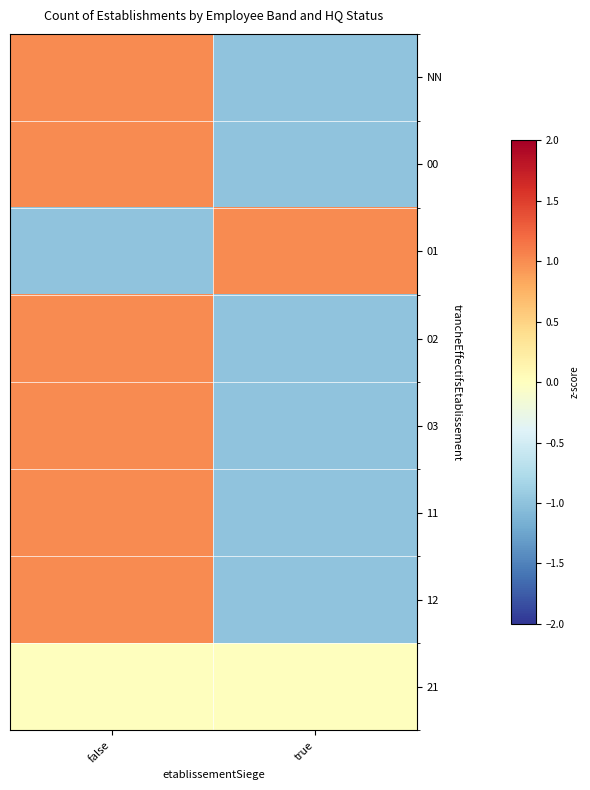

At how many categories does at least one series exceed 0?

2